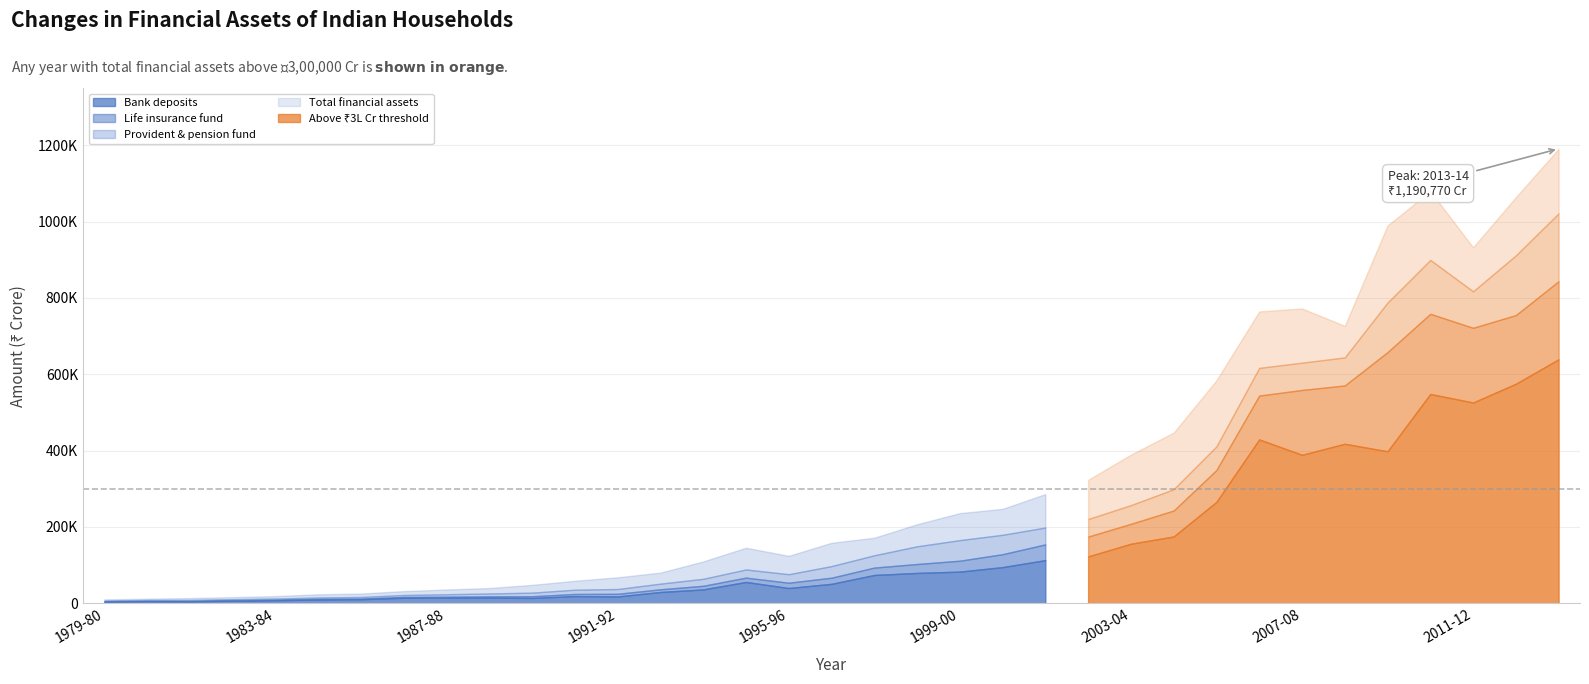

Reading left to right, list all the values displayed in this chart.

Bank deposits: 1979-80=4659	1980-81=5550	1981-82=5194	1982-83=6661	1983-84=7978	1984-85=9859	1985-86=10603	1986-87=14510	1987-88=14674	1988-89=14747	1989-90=13987	1990-91=18777	1991-92=17848	1992-93=29518	1993-94=36236	1994-95=55835	1995-96=39941	1996-97=50902	1997-98=74099	1998-99=79433	1999-00=82892	2000-01=94709	2001-02=113033	2002-03=122697	2003-04=155934	2004-05=175045	2005-06=265716	2006-07=429282	2007-08=389008	2008-09=417833	2009-10=398141	2010-11=548299	2011-12=525970	2012-13=575080	2013-14=639304
Life insurance fund: 1979-80=773	1980-81=915	1981-82=1037	1982-83=1235	1983-84=1376	1984-85=1556	1985-86=1779	1986-87=2159	1987-88=2589	1988-89=3423	1989-90=4415	1990-91=5599	1991-92=7003	1992-93=7114	1993-94=9548	1994-95=11370	1995-96=13894	1996-97=16121	1997-98=19410	1998-99=23428	1999-00=28644	2000-01=33861	2001-02=41237	2002-03=52009	2003-04=52240	2004-05=67986	2005-06=83494	2006-07=114851	2007-08=169848	2008-09=152861	2009-10=259821	2010-11=210102	2011-12=195673	2012-13=179949	2013-14=204469
Provident and pension fund: 1979-80=1748	1980-81=2122	1981-82=2480	1982-83=2865	1983-84=3052	1984-85=3759	1985-86=4188	1986-87=5055	1987-88=6509	1988-89=7552	1989-90=9508	1990-91=11155	1991-92=12501	1992-93=14814	1993-94=18323	1994-95=21414	1995-96=22343	1996-97=30390	1997-98=32267	1998-99=46408	1999-00=53907	2000-01=50863	2001-02=44223	2002-03=45946	2003-04=48952	2004-05=55794	2005-06=61950	2006-07=72503	2007-08=71544	2008-09=73398	2009-10=129849	2010-11=141139	2011-12=95680	2012-13=156479	2013-14=177841
Changes in financial assets: 1979-80=10249	1980-81=12118	1981-82=13621	1982-83=16097	1983-84=18790	1984-85=23549	1985-86=25562	1986-87=31849	1987-88=36106	1988-89=39958	1989-90=48233	1990-91=58908	1991-92=68045	1992-93=80354	1993-94=109618	1994-95=145501	1995-96=124337	1996-97=158519	1997-98=171740	1998-99=207103	1999-00=236213	2000-01=247475	2001-02=286034	2002-03=323372	2003-04=389473	2004-05=447165	2005-06=584192	2006-07=764671	2007-08=772385	2008-09=726889	2009-10=989798	2010-11=1079867	2011-12=932729	2012-13=1064041	2013-14=1190770